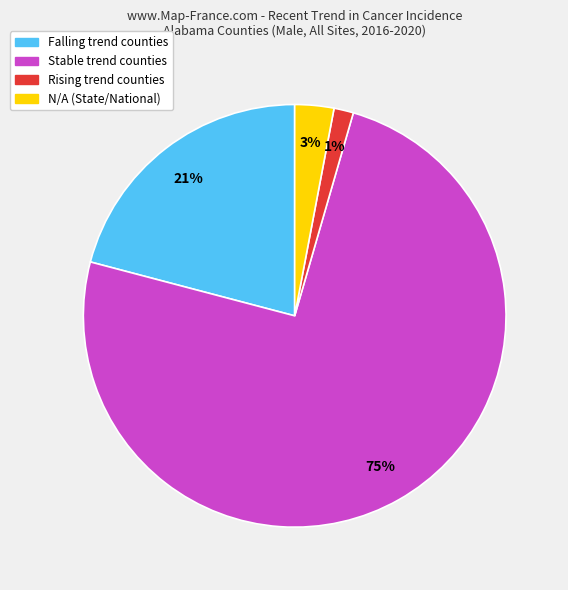

Is there a majority slice in this chart?

Yes